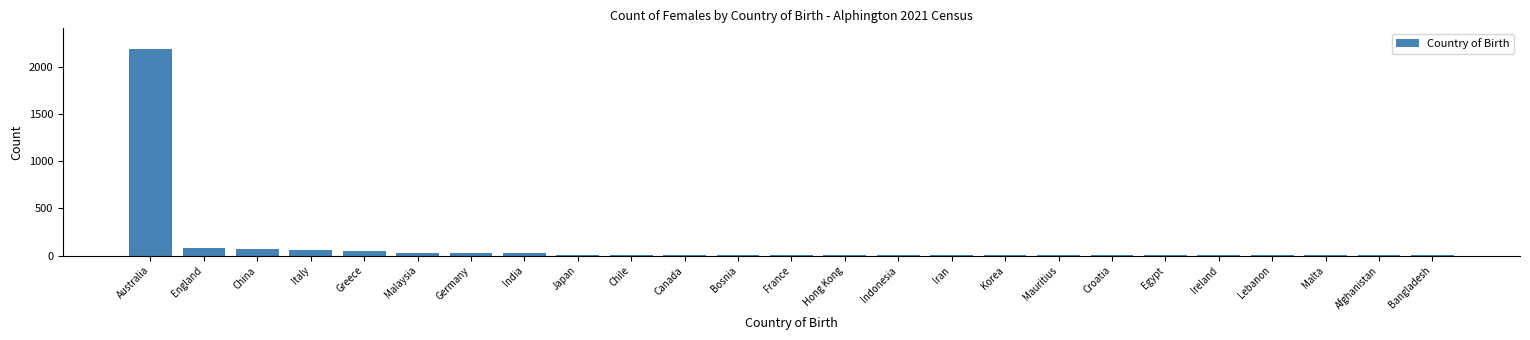

Which category has the highest value across all series?

Australia